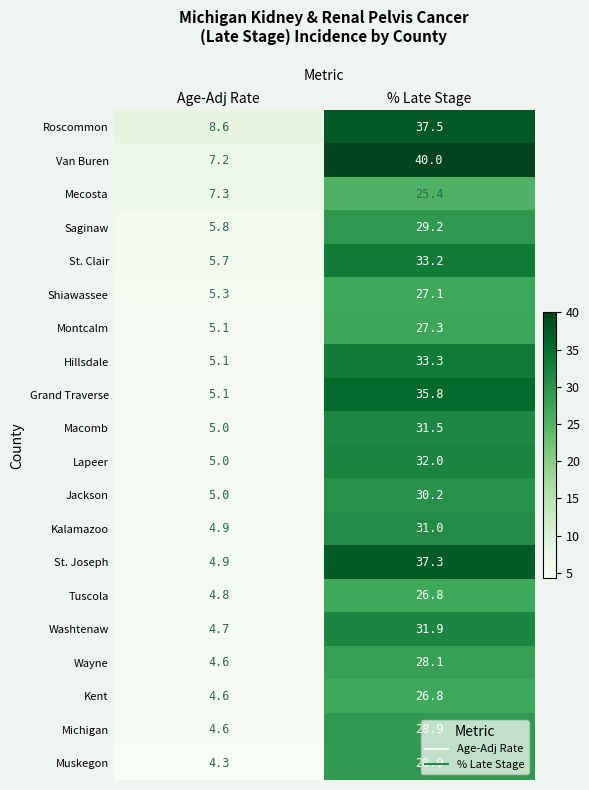

Is the value of Hillsdale at Age-Adj Rate greater than the value of Michigan at % Late Stage?

No